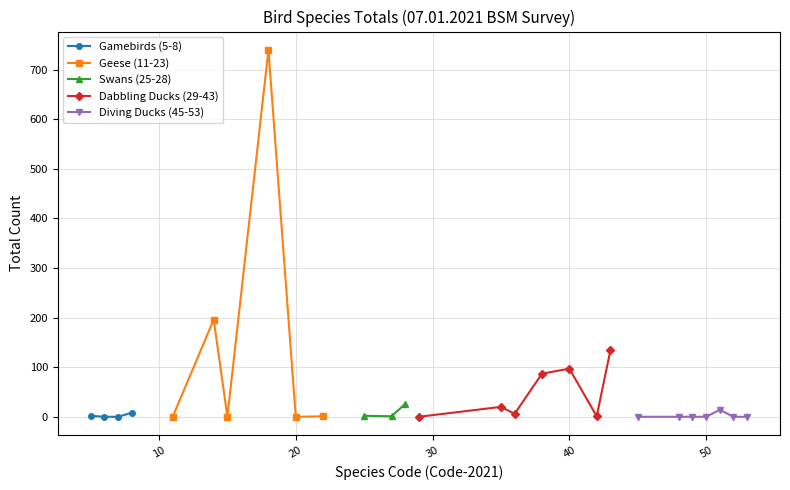

True or false: the data shows 97 at Mallard.

True